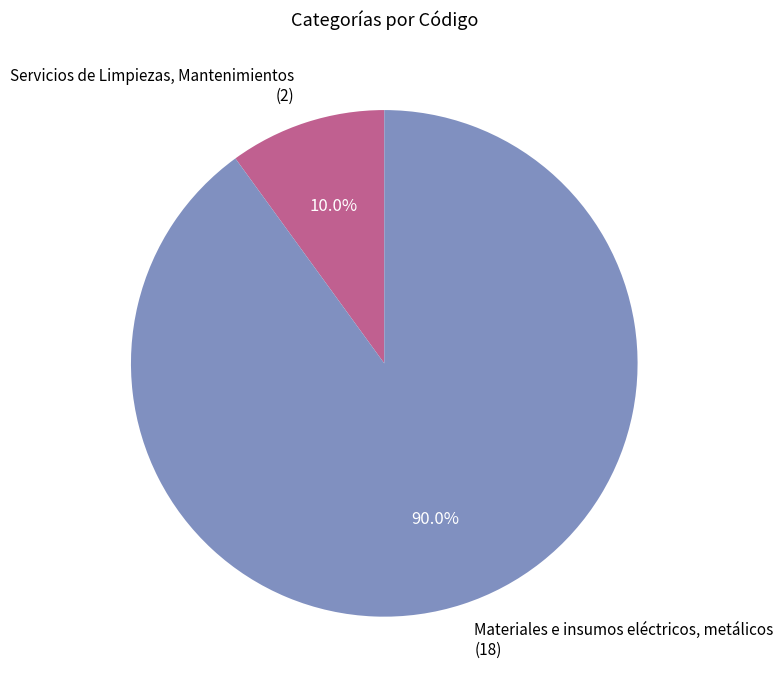

What is the largest slice in the pie chart?

Materiales e insumos eléctricos, metálicos